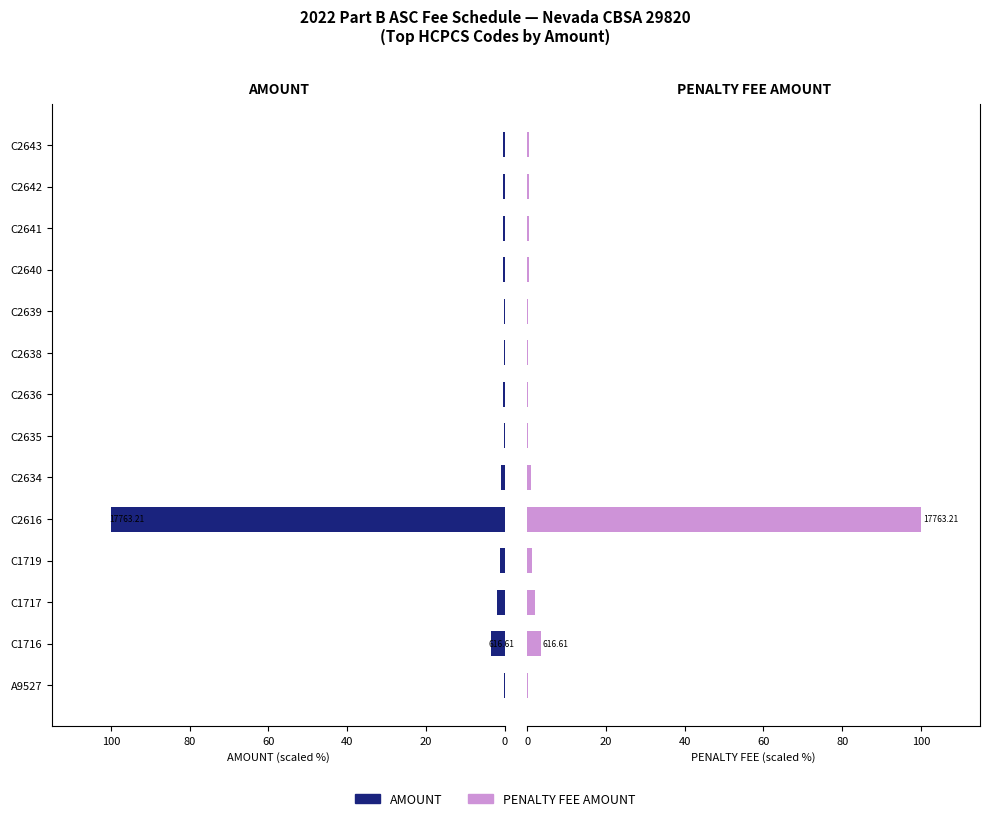

What is the minimum value for PENALTY FEE AMOUNT?

0.2